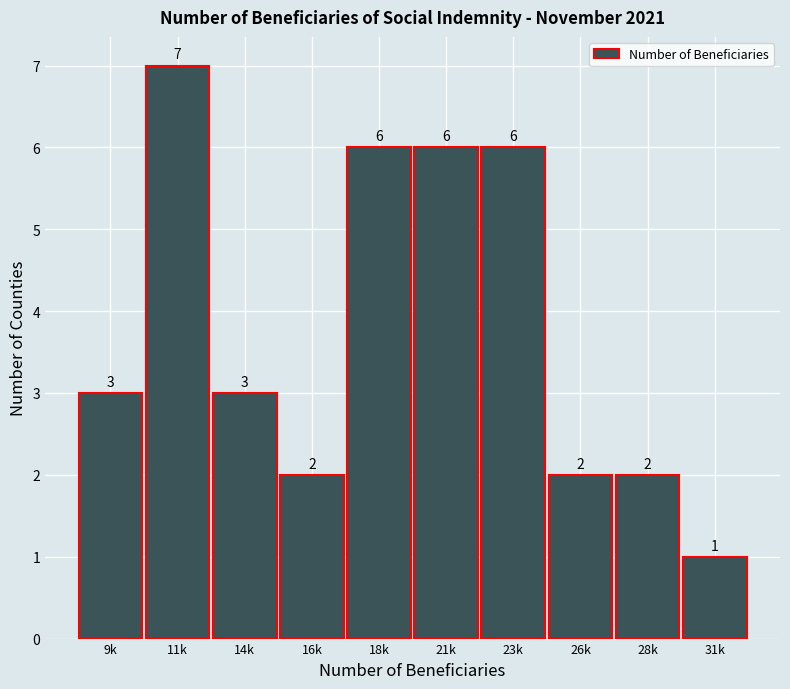

Reading left to right, extract all data points from this chart.

3	7	3	2	6	6	6	2	2	1